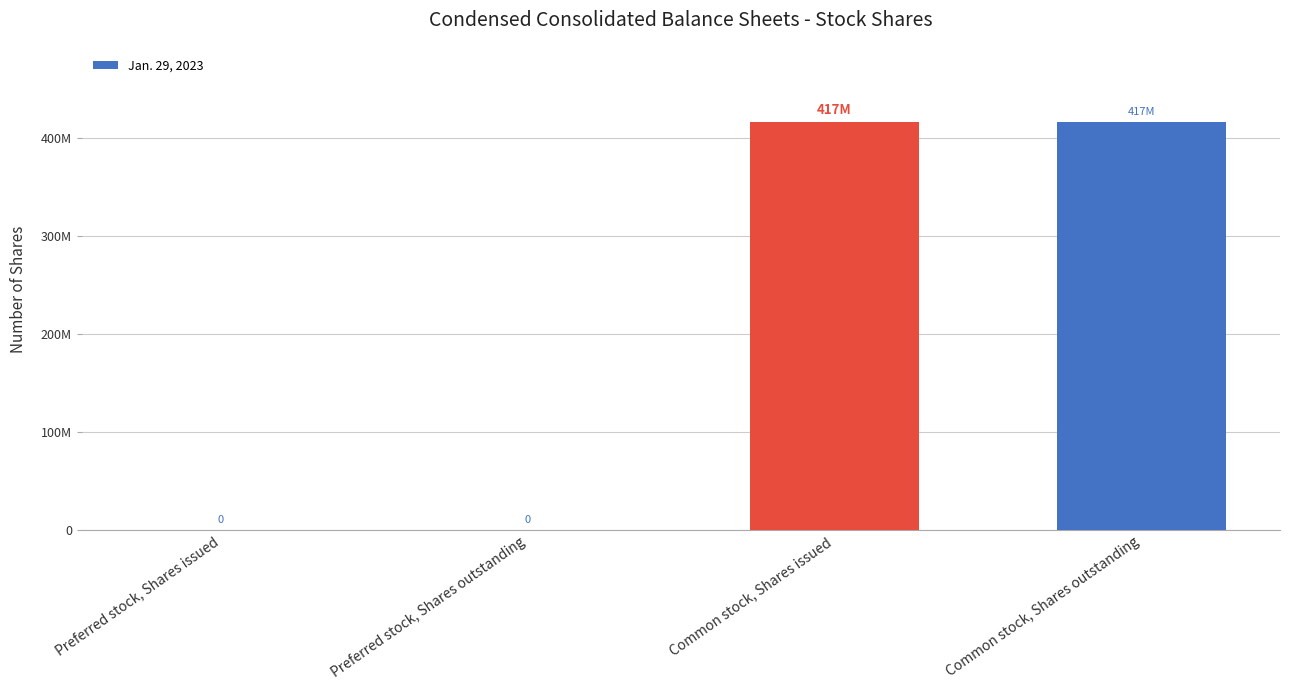

Reading left to right, extract all data points from this chart.

0	0	417000000	417000000